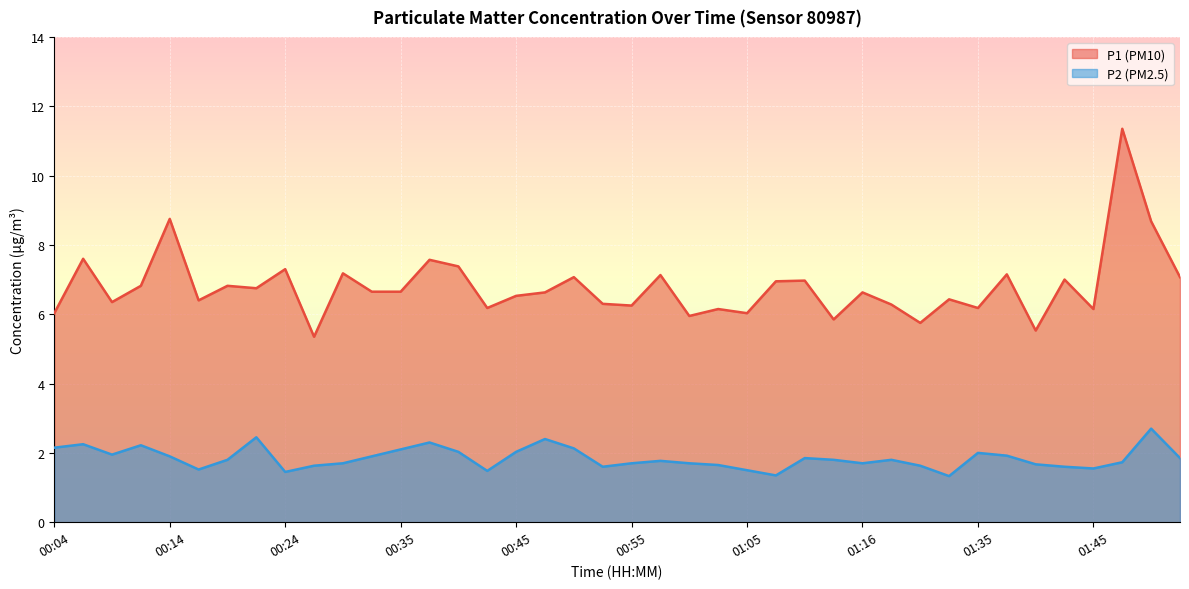

Is the value of P2 at 01:16 greater than the value of P1 at 01:08?

No